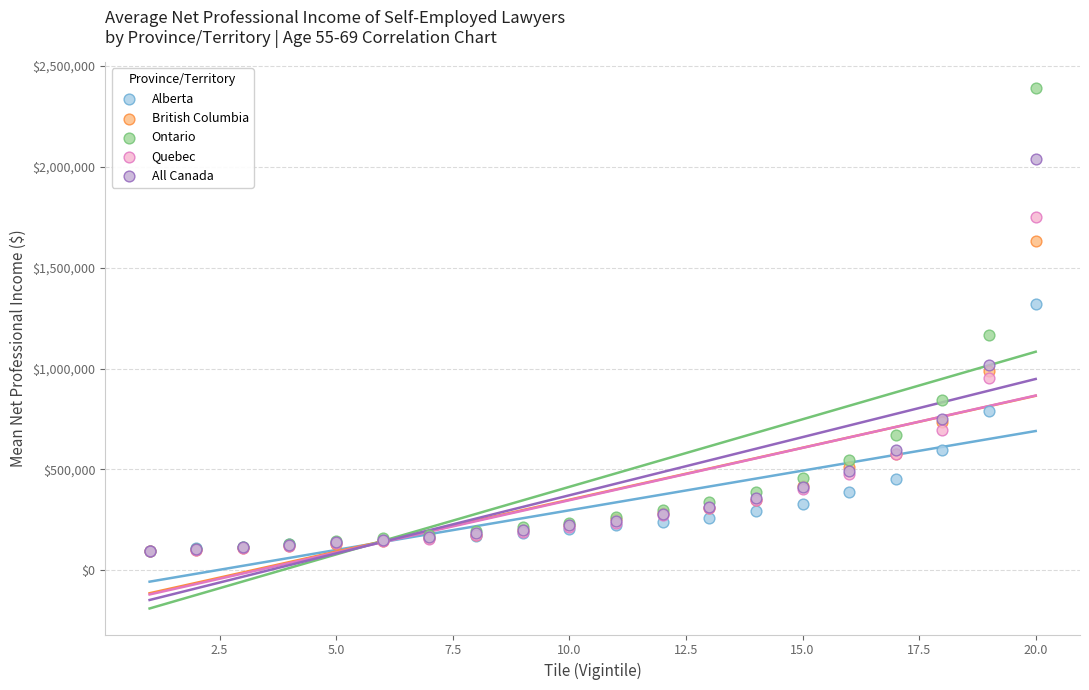

Which series has the largest Y range (max minus min)?

Ontario